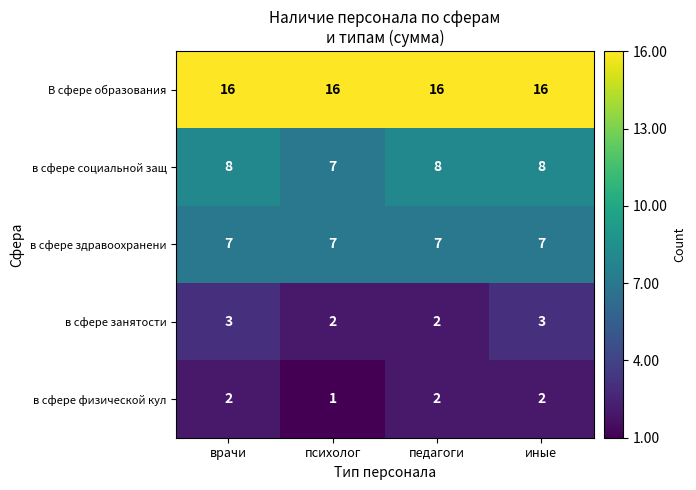

At how many categories does at least one series exceed 12?

4